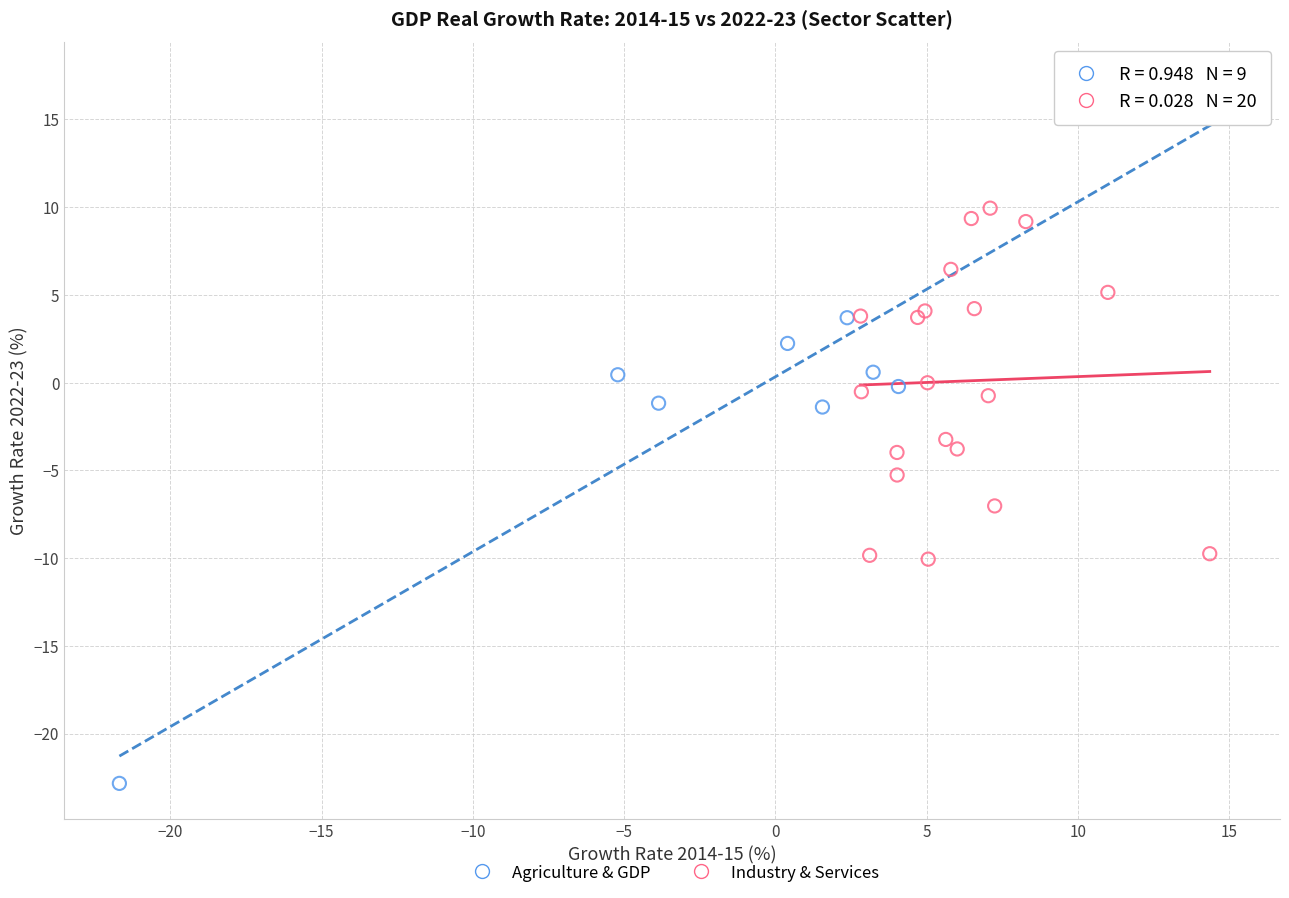

Which series has the largest Y range (max minus min)?

Agriculture & GDP